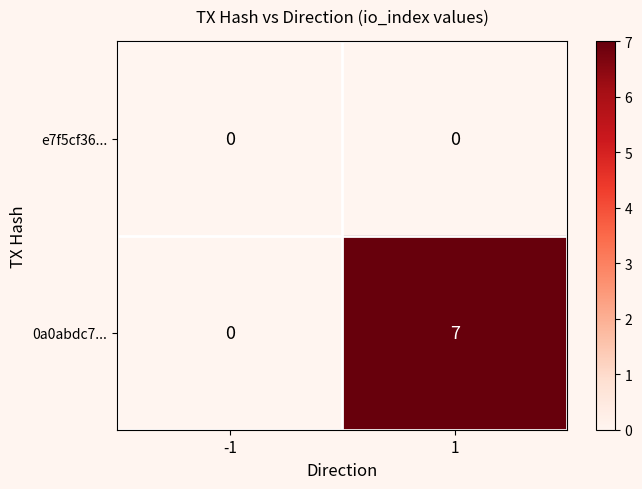

Rank the series by their maximum value, from lowest to highest.

e7f5cf36..., 0a0abdc7...